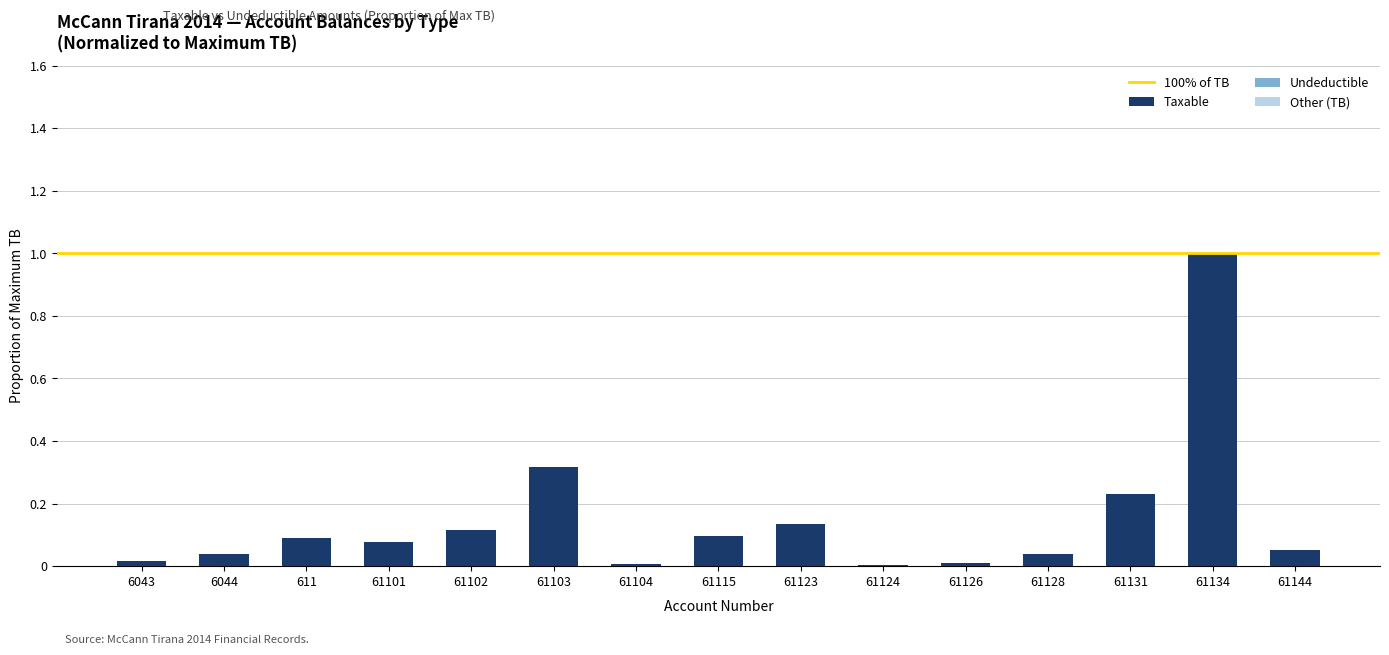

At which category is the sum across all series the highest?

61134